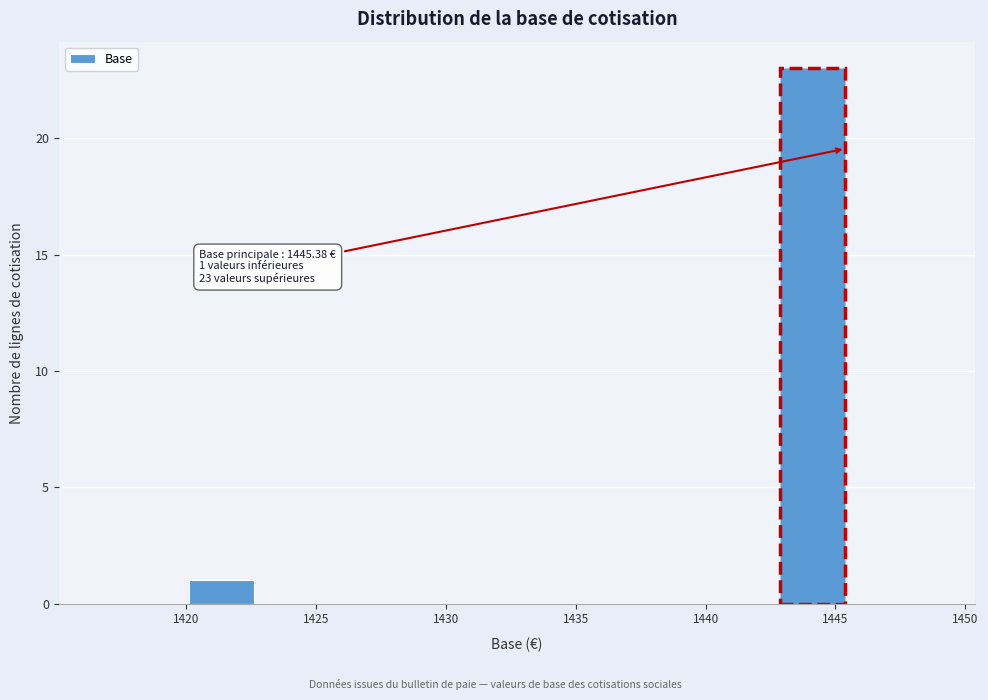

Over which range of the x-axis is the bar tallest?

1443.0 to 1445.5